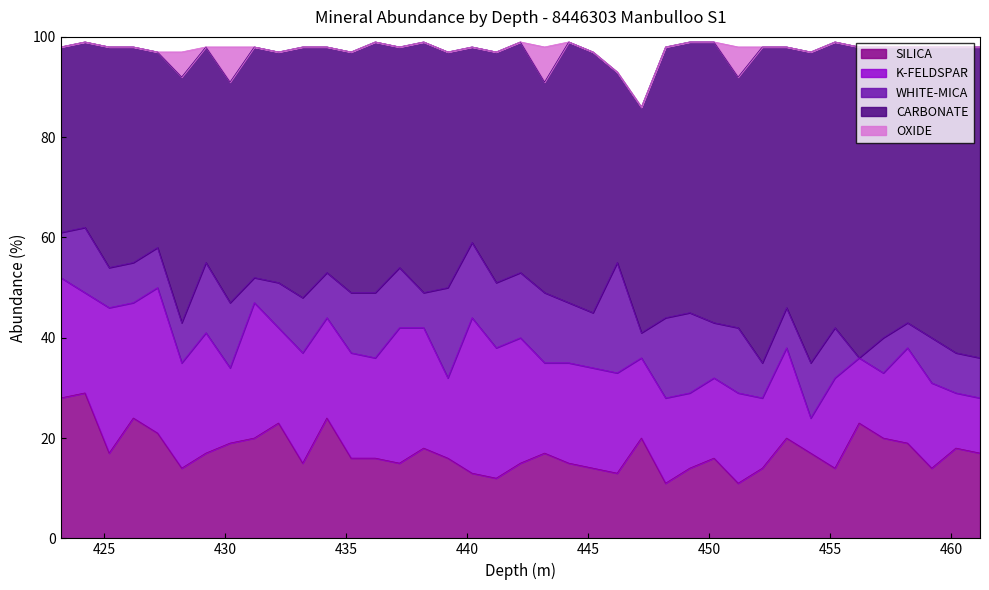

How many interior local valleys does the CARBONATE series have?

11